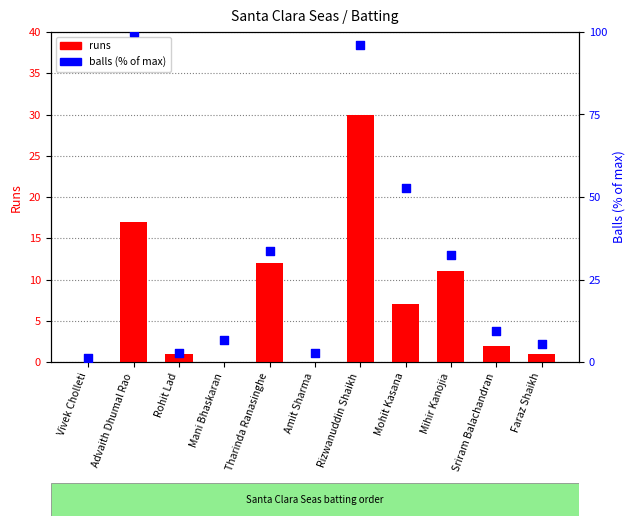

Is the value of balls (% of max) at Sriram Balachandran greater than the value of runs at Mani Bhaskaran?

Yes